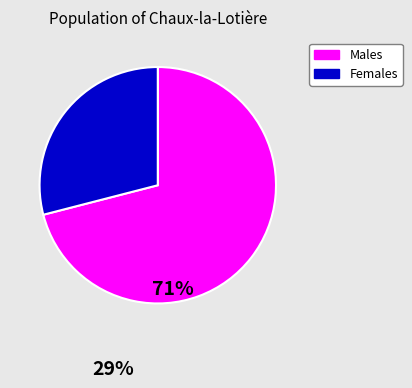

Is there any slice that represents more than half of the pie?

Yes